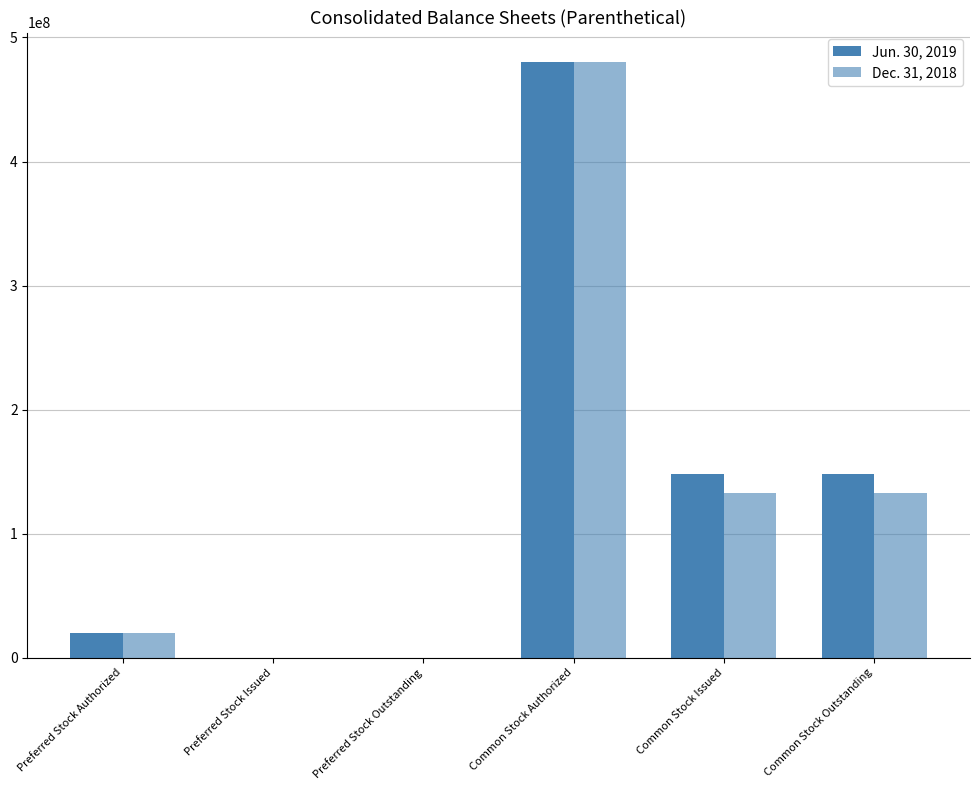

Are the bars horizontal?

No